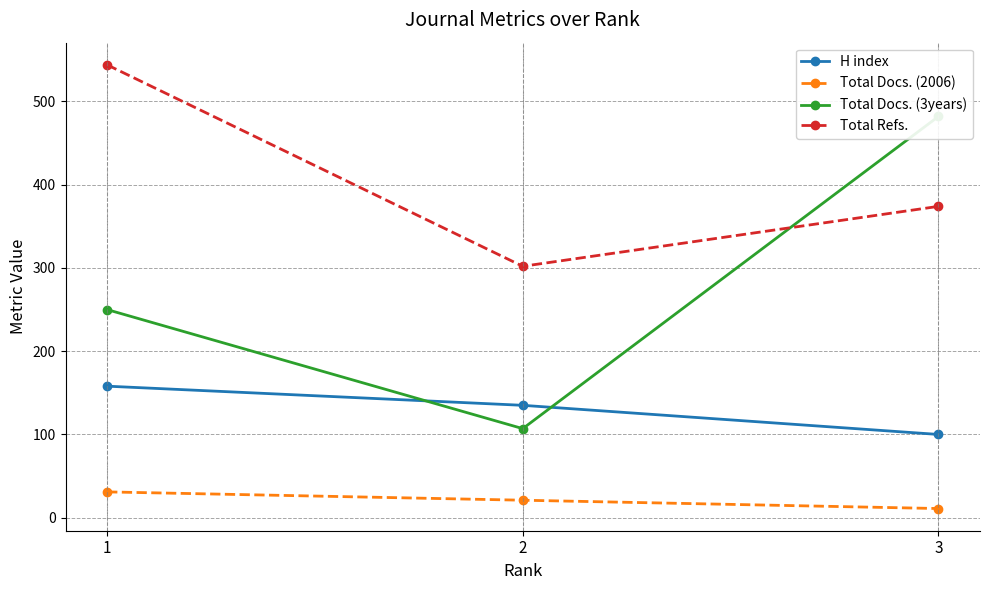

Is this an area chart (filled region under the line)?

No